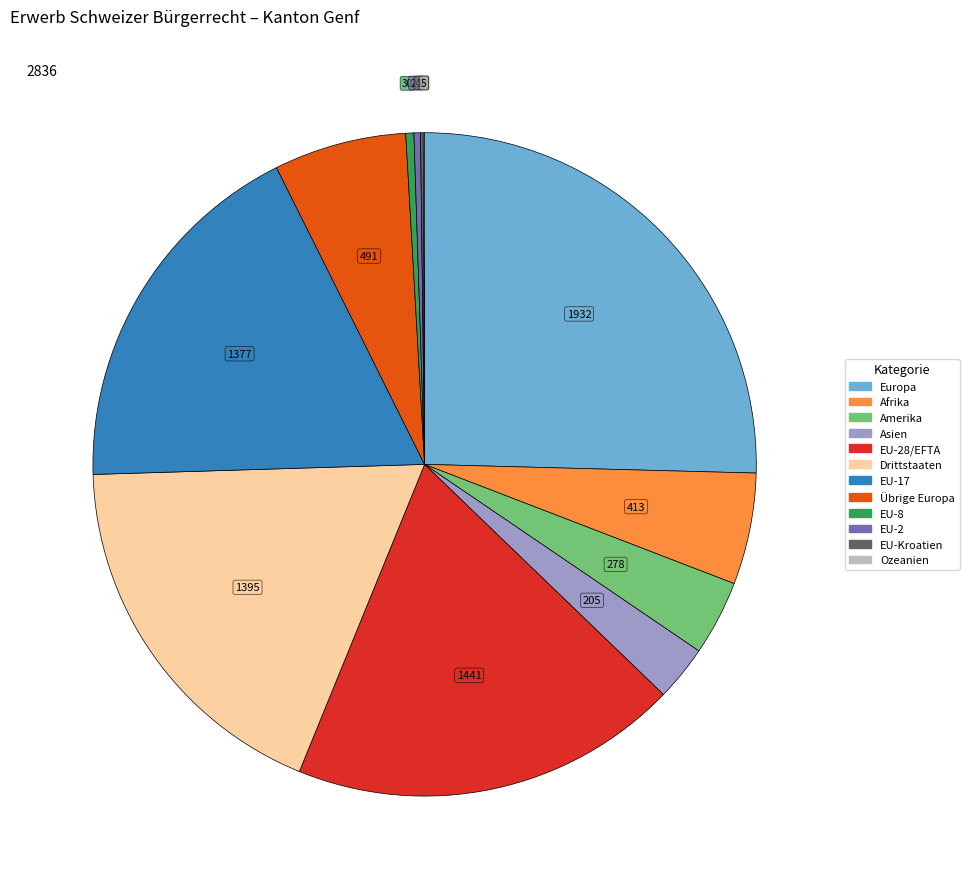

Is there any slice that represents more than half of the pie?

No